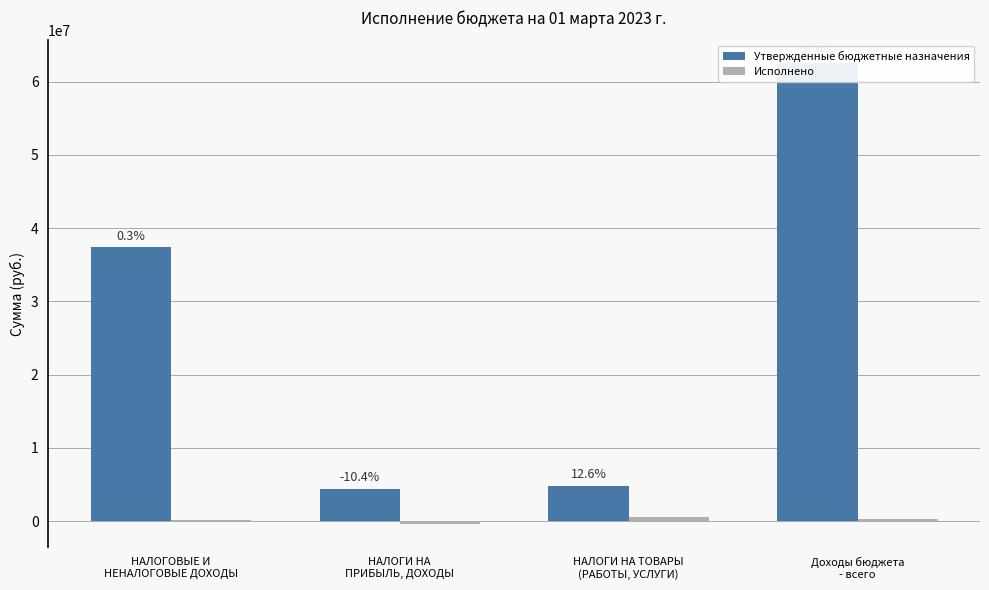

List the labels in order of Исполнено value, smallest first.

НАЛОГИ НА
ПРИБЫЛЬ, ДОХОДЫ, НАЛОГОВЫЕ И
НЕНАЛОГОВЫЕ ДОХОДЫ, Доходы бюджета
- всего, НАЛОГИ НА ТОВАРЫ
(РАБОТЫ, УСЛУГИ)